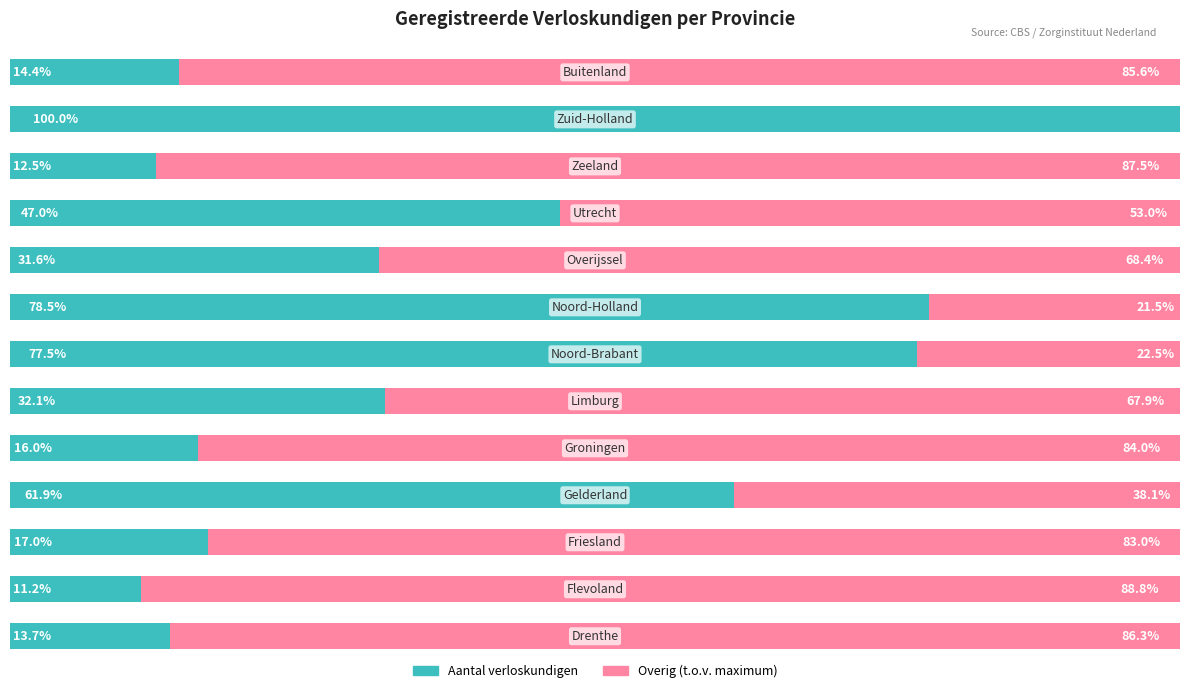

What are all the series names shown in the legend?

Aantal verloskundigen, Overig (t.o.v. maximum)